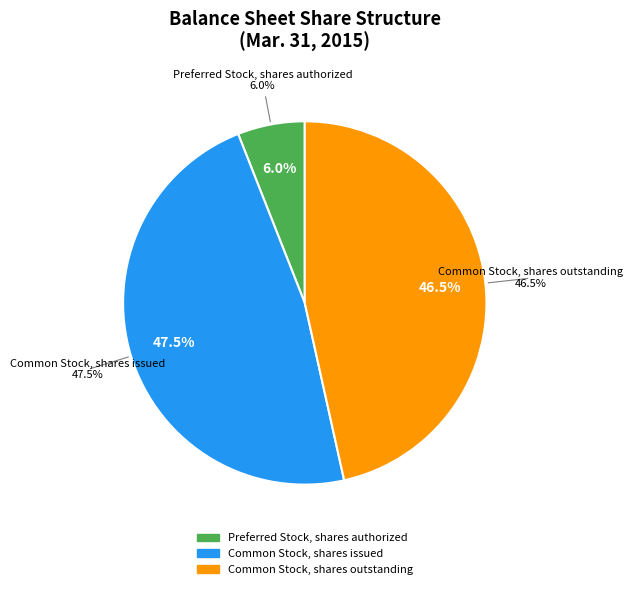

Does Common Stock, shares outstanding represent more than half of the total?

No